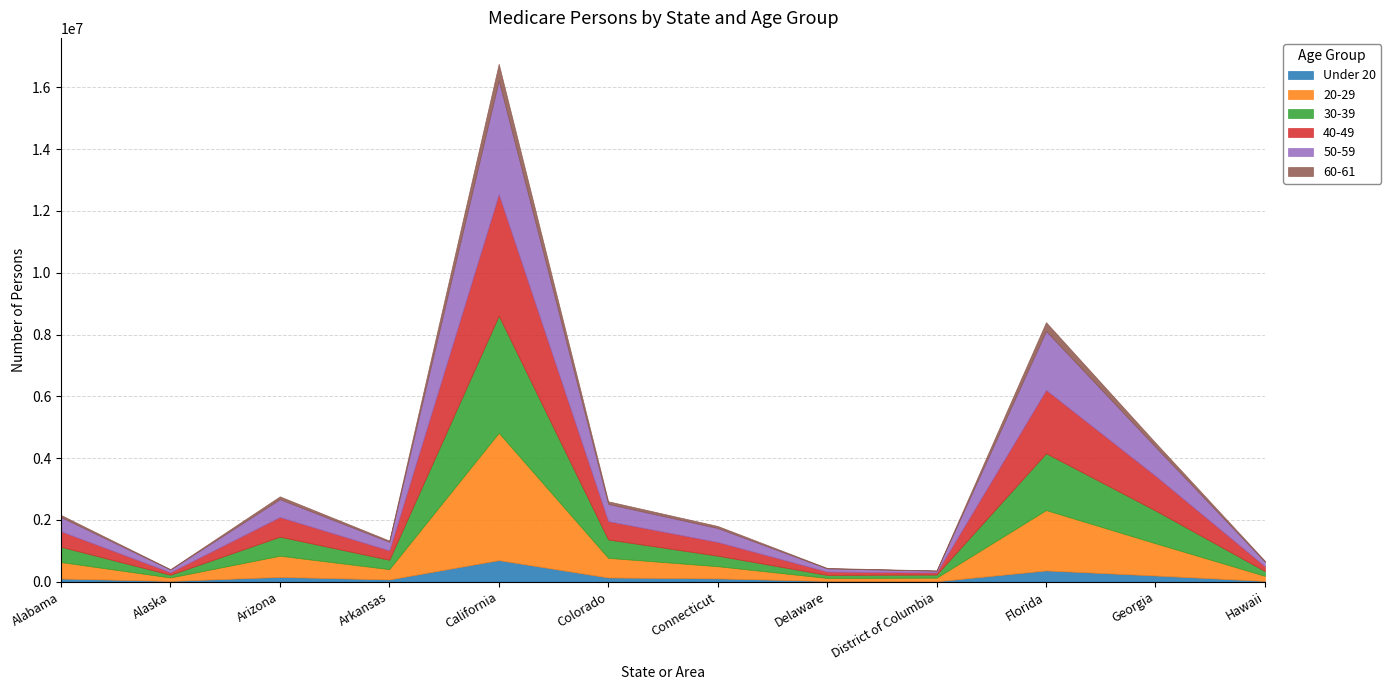

What is the value of the 60-61 point at the 5th from the left?

537557